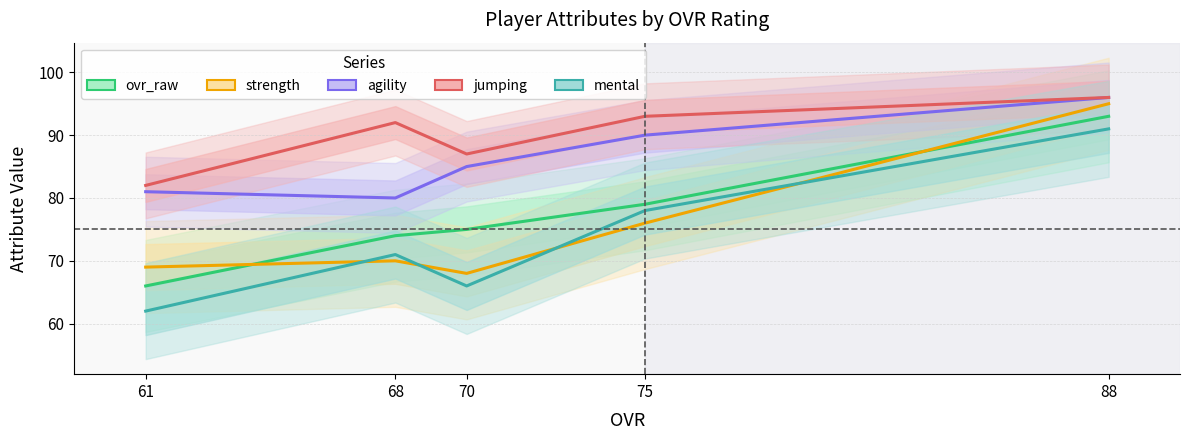

True or false: ovr_raw and jumping intersect in this chart.

False